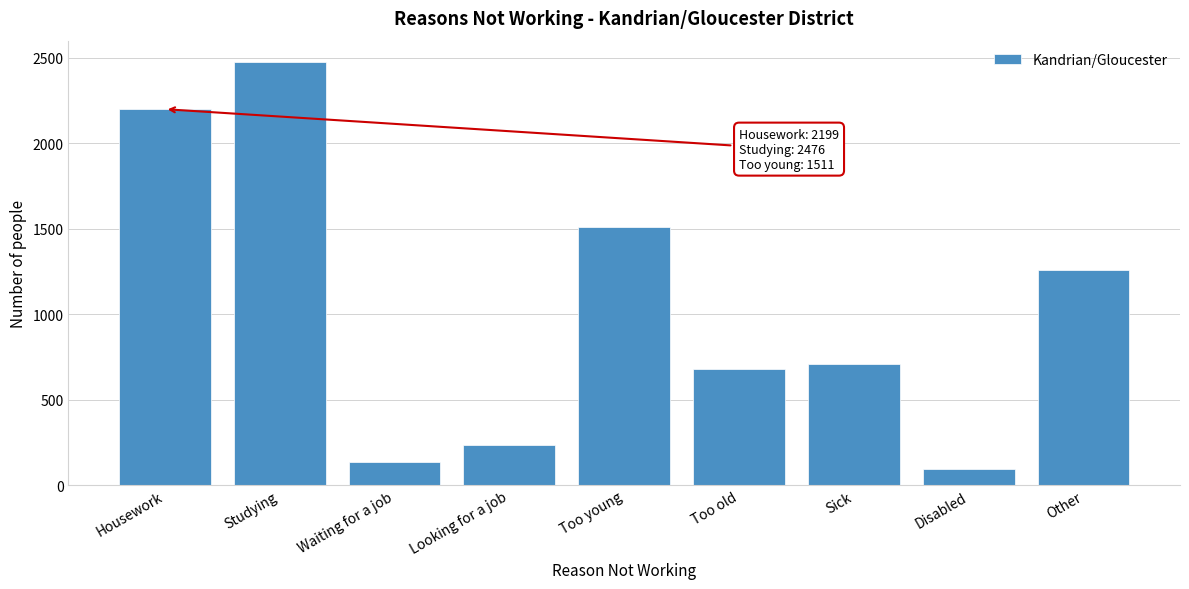

Reading left to right, list all the values displayed in this chart.

Housework=2199	Studying=2476	Waiting for a job=133	Looking for a job=236	Too young=1511	Too old=681	Sick=710	Disabled=93	Other=1258